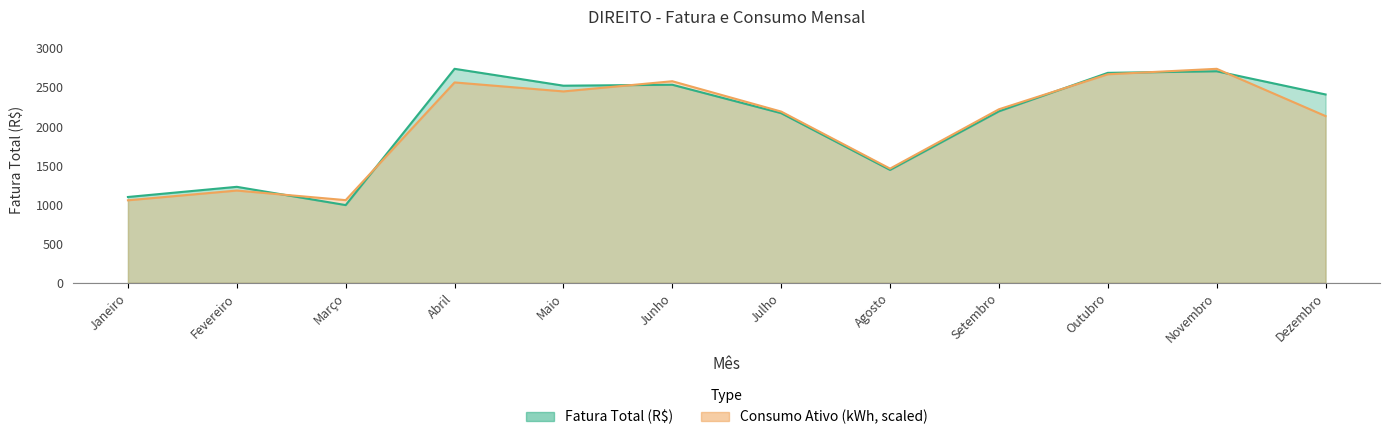

Is the value of Consumo Ativo (kWh) at Fevereiro greater than the value of Fatura Total (R$) at Maio?

No